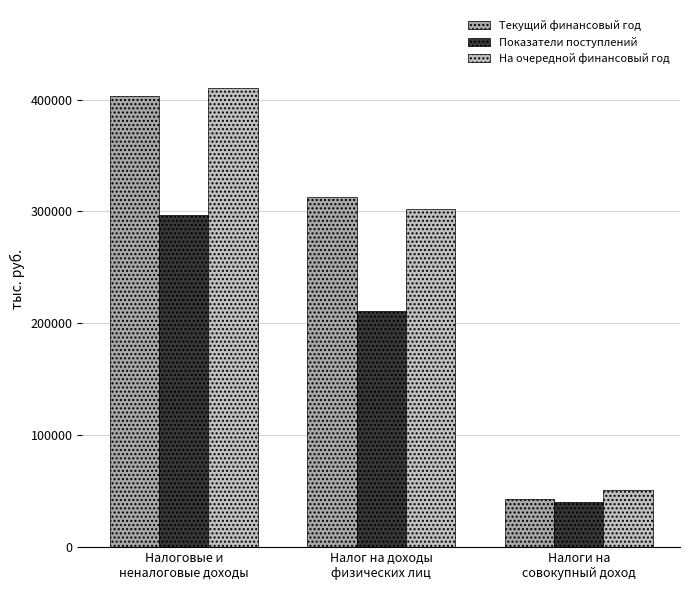

The value of Показатели поступлений at Налог на доходы
физических лиц is 210980. True or false?

True